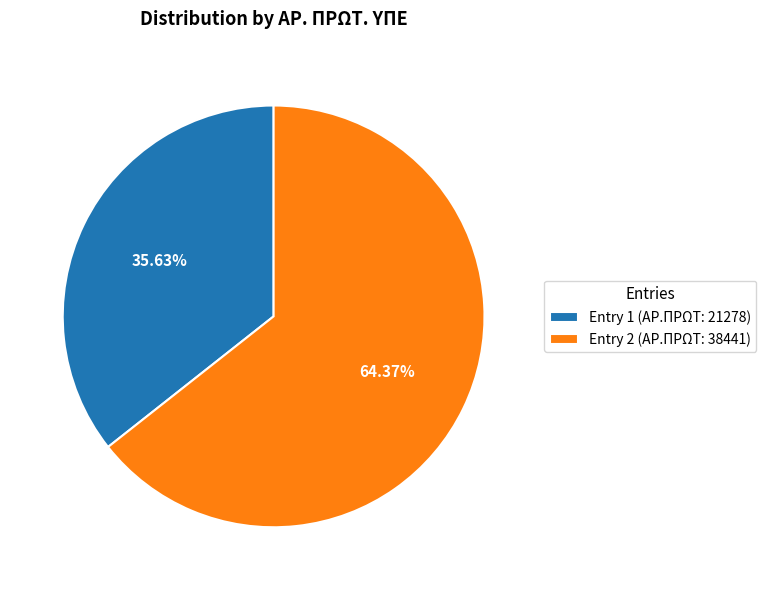

Between Entry 1 (ΑΡ.ΠΡΩΤ: 21278) and Entry 2 (ΑΡ.ΠΡΩΤ: 38441), which is larger?

Entry 2 (ΑΡ.ΠΡΩΤ: 38441)